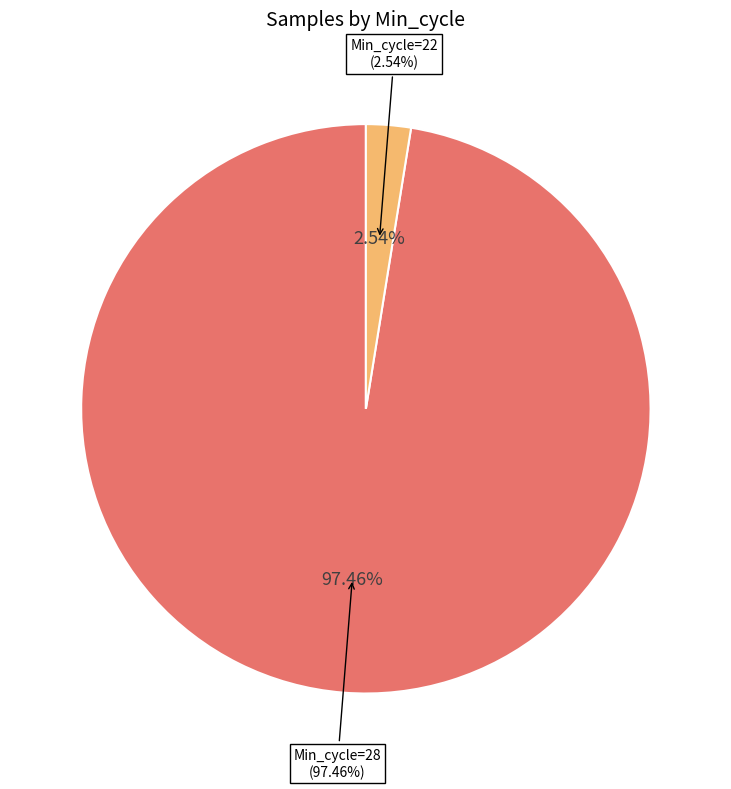

Which slice is the largest?

28